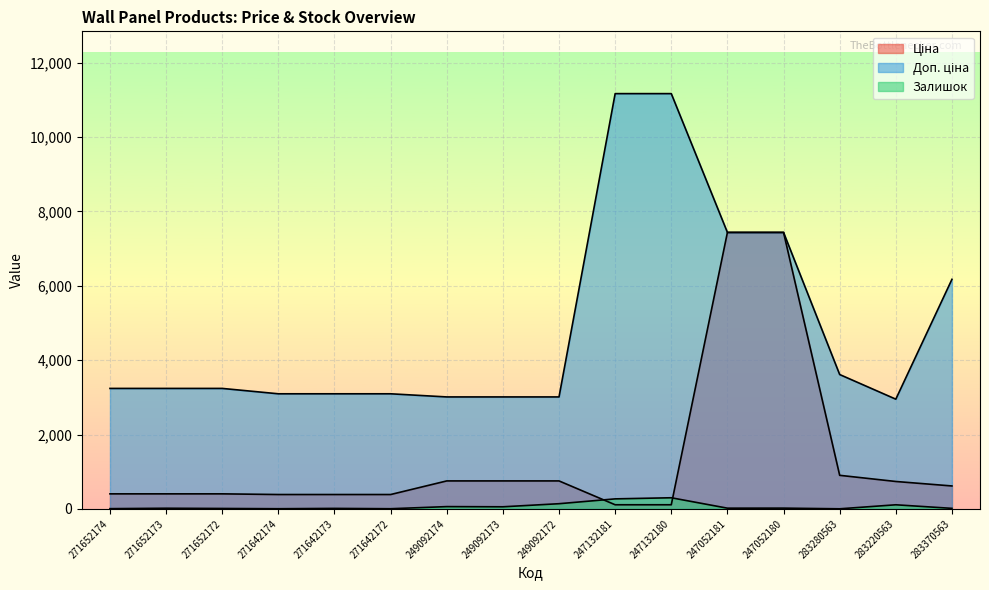

Where is Залишок nearest to the value 151?

249092172